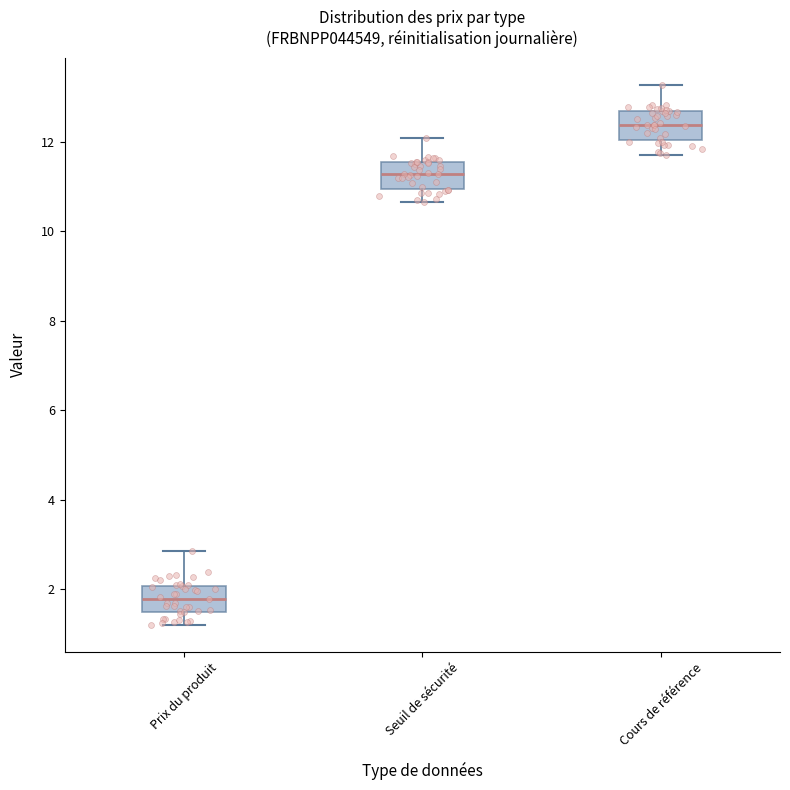

Where is the upper edge of the box for Seuil de sécurité on the y-axis? The values are not printed on the chart, so give them approximately, as read against the axis.

11.6